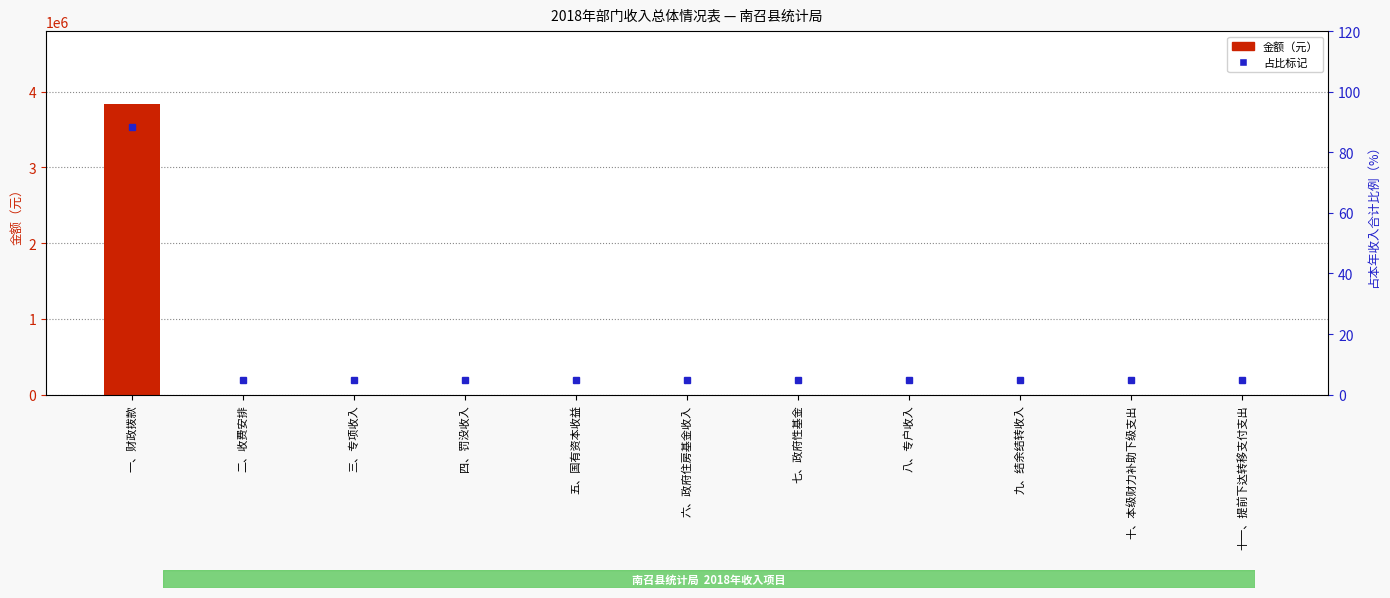

What is the label of the 4th bar from the right?

八、专户收入